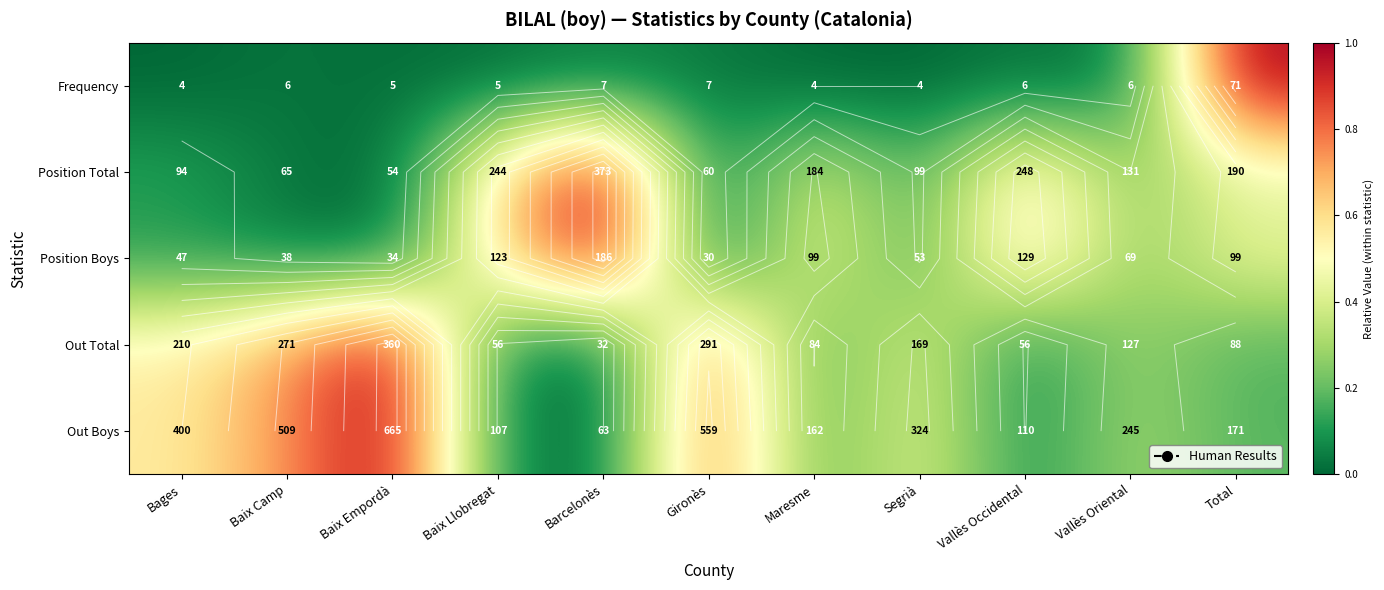

At which label is Out Total closest to 0?

Barcelonès